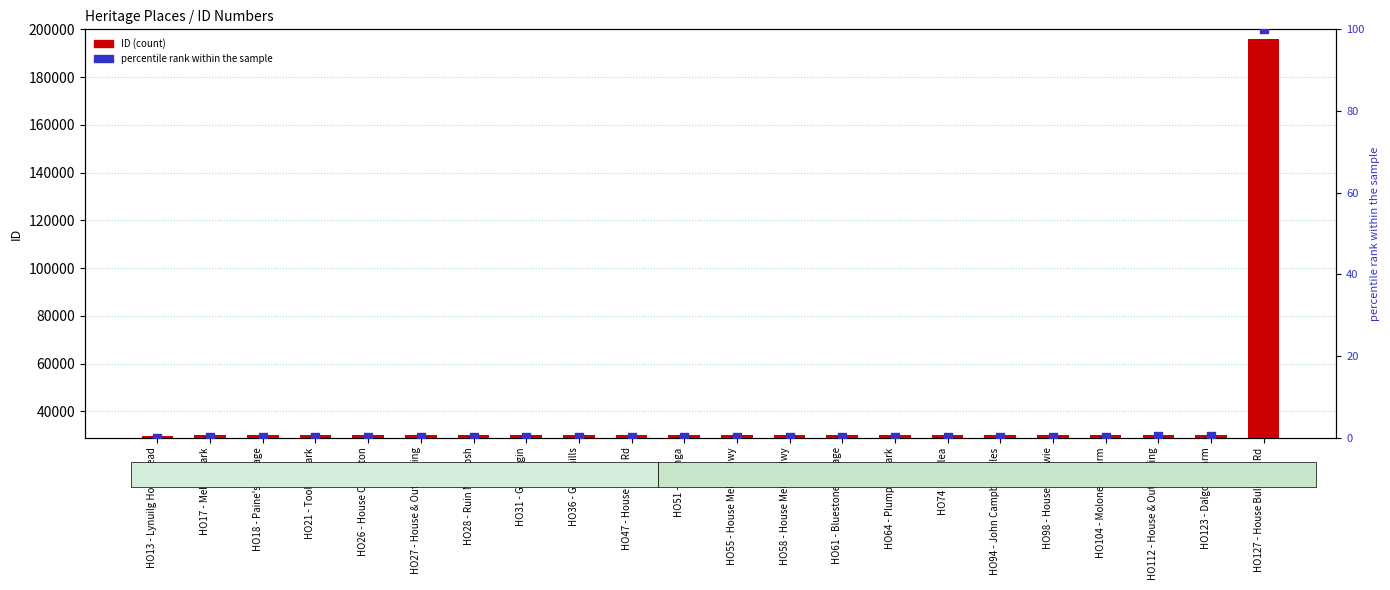

Which series contains the highest Y value?

ID